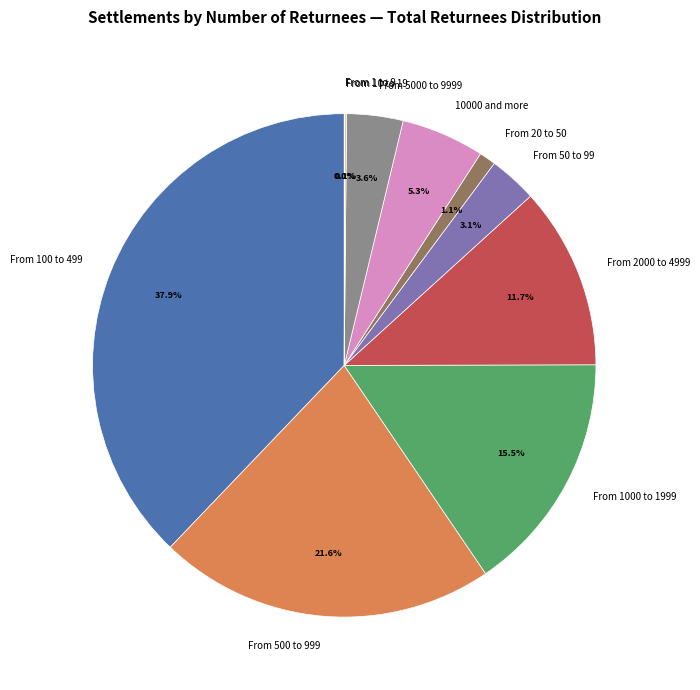

What is the largest slice in the pie chart?

From 100 to 499